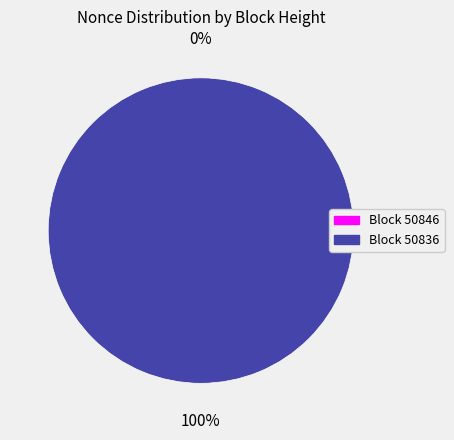

Which category has the smallest portion of the pie?

50846